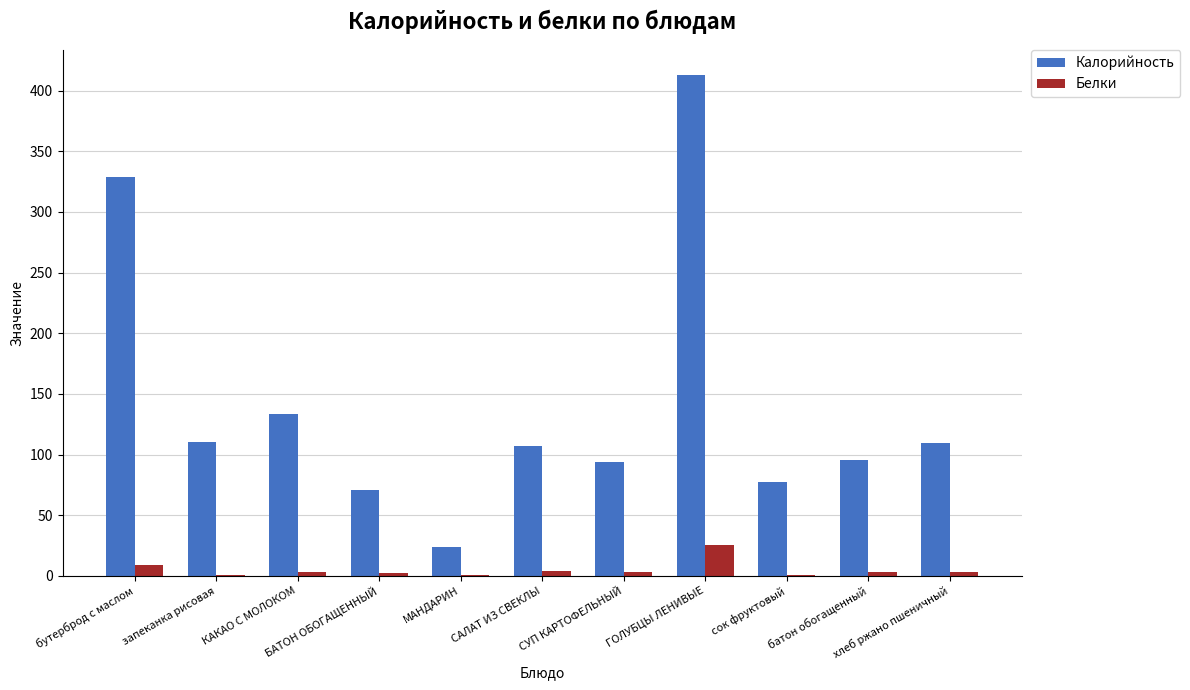

What is the sum of all Белки values?

54.5